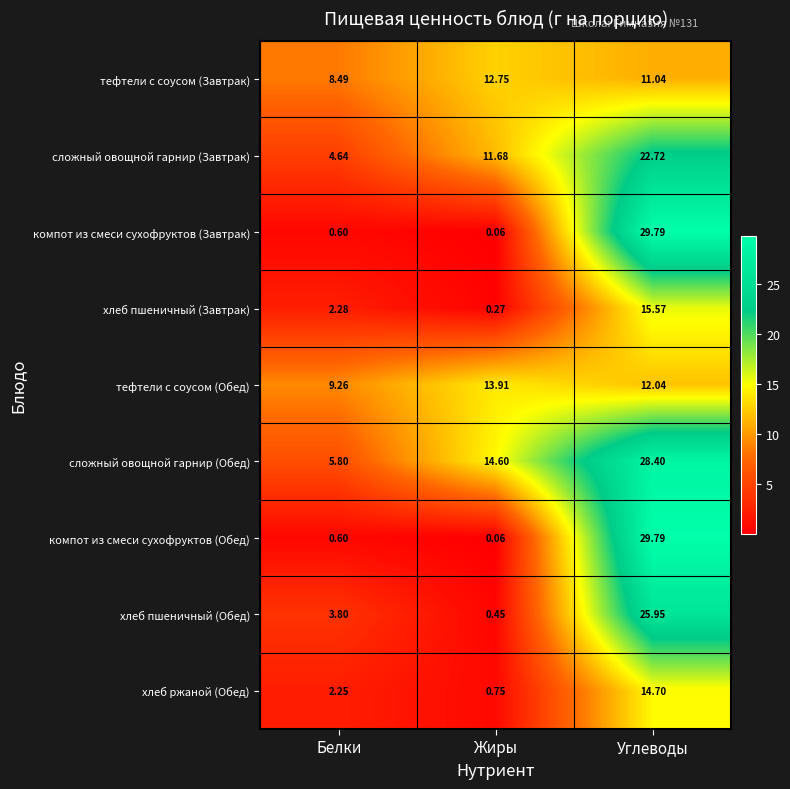

Where is компот из смеси сухофруктов (Завтрак) nearest to the value 14?

Белки